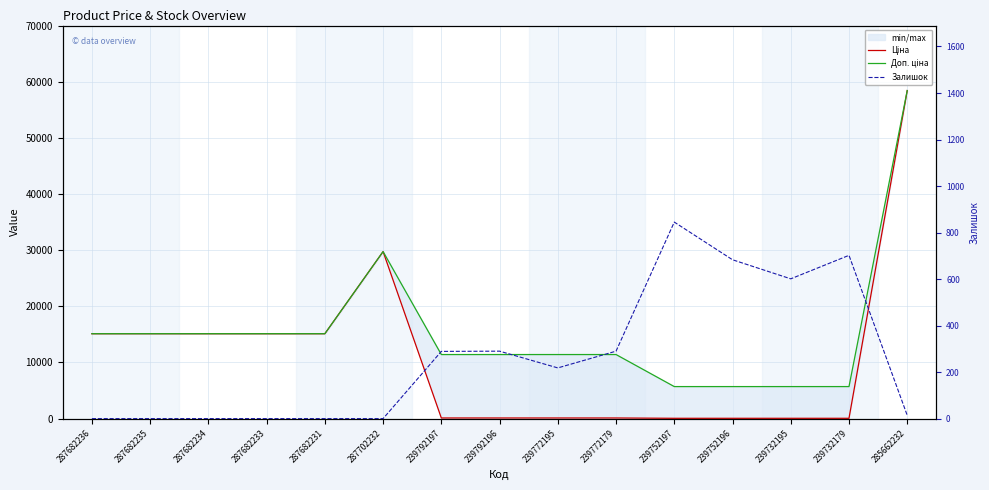

Reading left to right, list all the values displayed in this chart.

Ціна: 15120.0	15120.0	15120.0	15120.0	15120.0	29747.2	114.1	114.1	114.1	114.1	57.0	57.0	57.0	57.0	58426.5
Доп. ціна: 15120.0	15120.0	15120.0	15120.0	15120.0	29747.2	11410.0	11410.0	11410.0	11410.0	5705.0	5705.0	5705.0	5705.0	58426.5
Залишок: 0.0	0.0	0.0	0.0	0.0	0.0	289.0	290.0	218.0	290.0	845.0	683.0	601.0	702.0	14.0